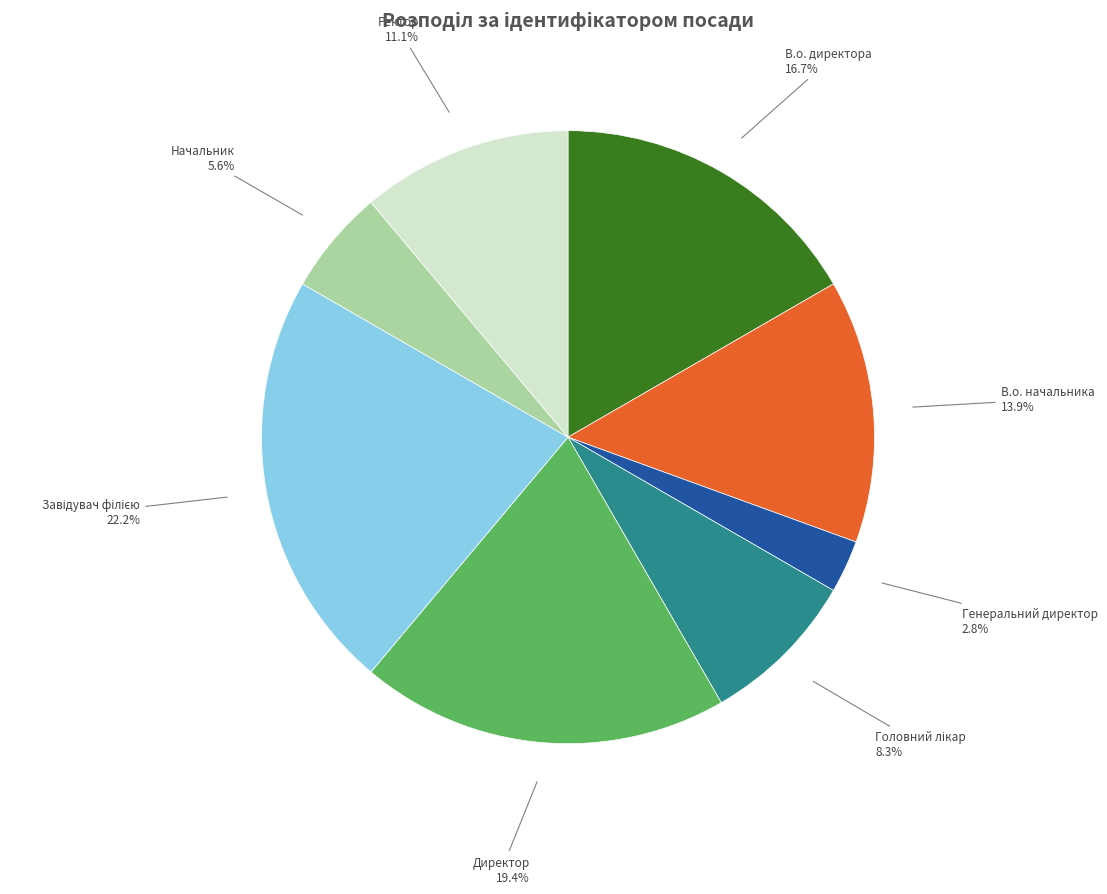

What is the smallest slice in the pie chart?

Генеральний директор